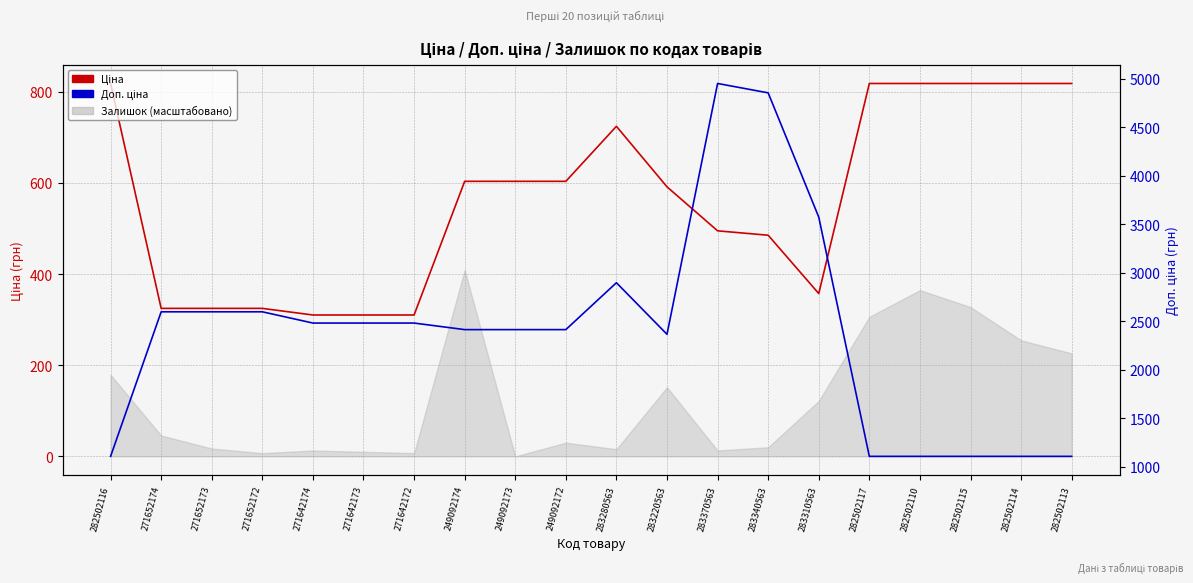

In Ціна, how many points are lower than both neighbors (excluding endpoints)?

1